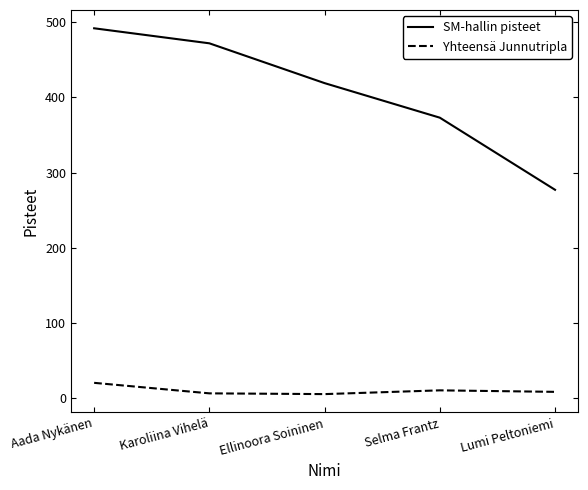

True or false: SM-hallin pisteet and Yhteensä Junnutripla cross at least once.

False